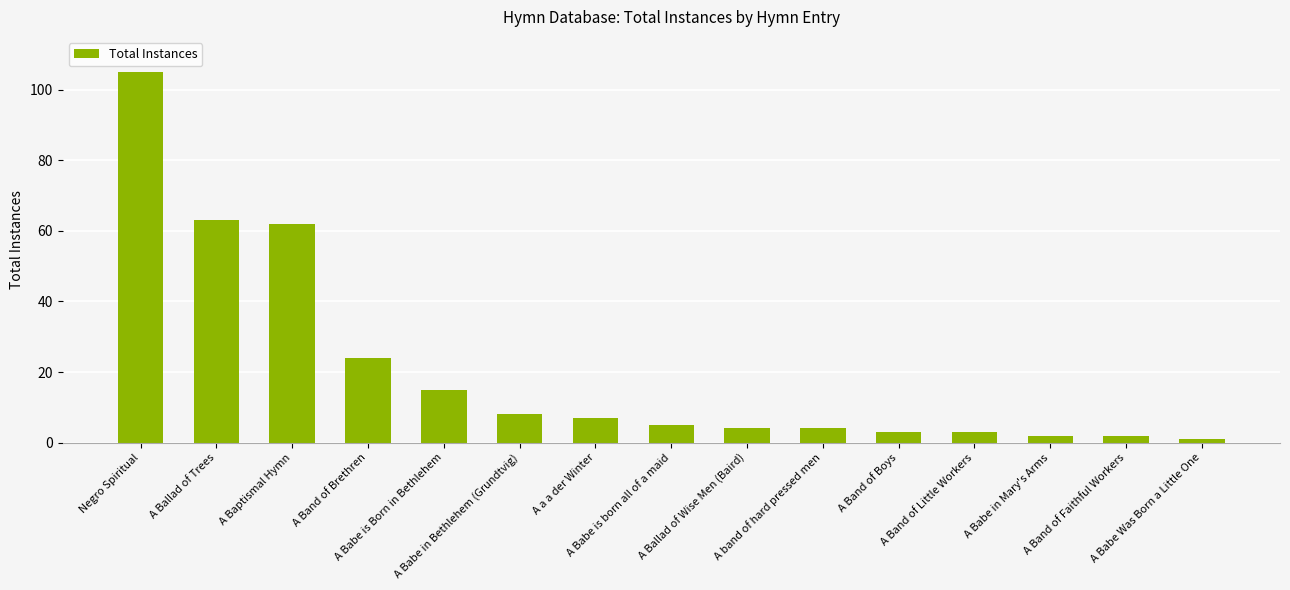

The chart shows a value of 9 at A Babe is Born in Bethlehem. True or false?

False